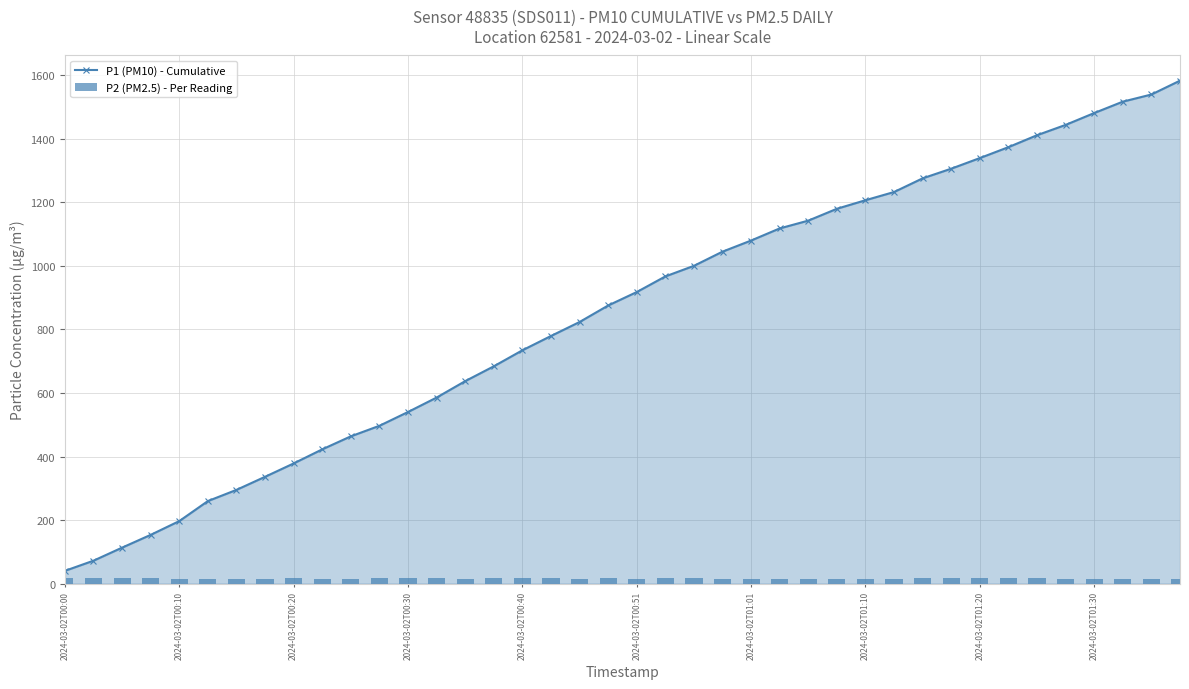

The value of P1 (PM10) - Cumulative at 15 is 683.8. True or false?

True